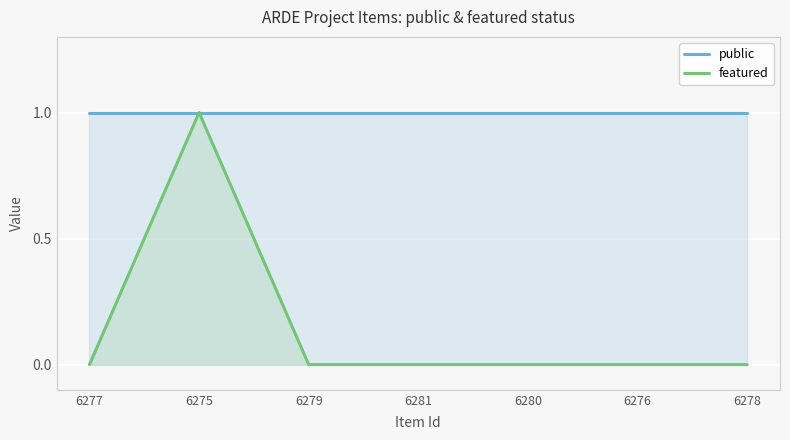

True or false: public has a value of 1 at 6275.

True